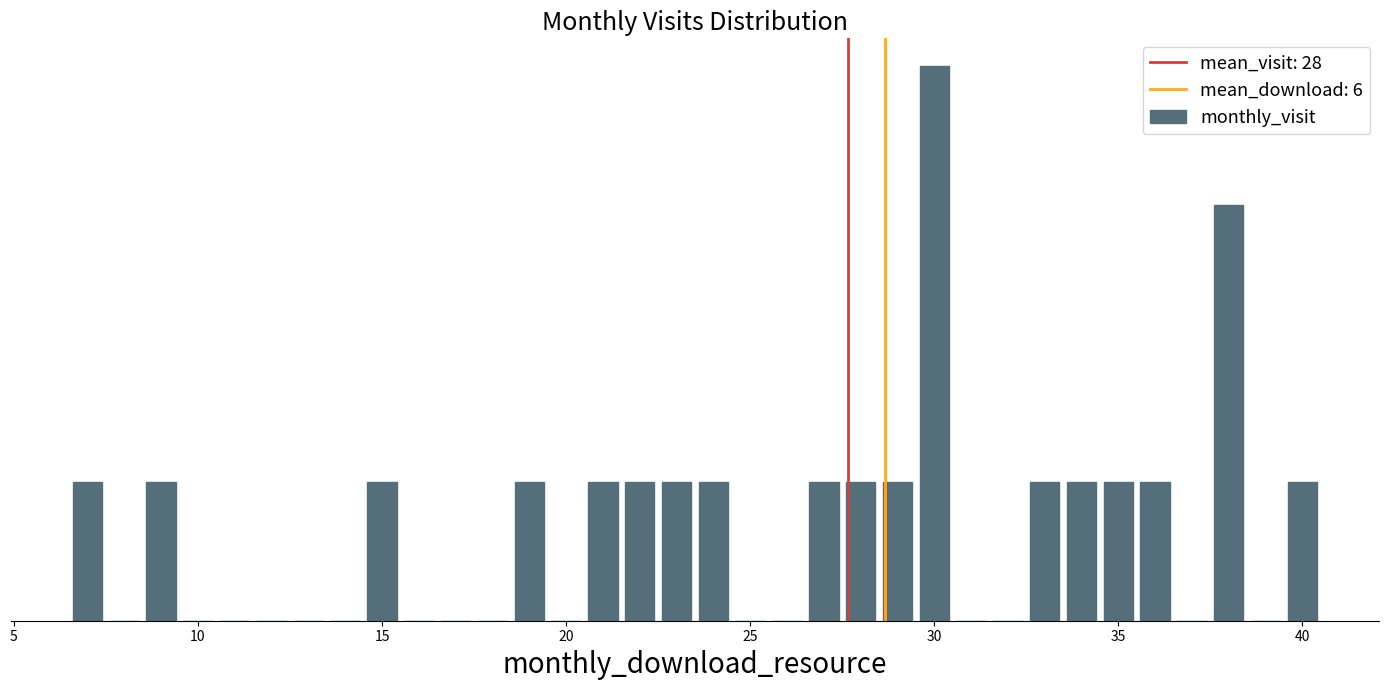

Are the bars horizontal?

No